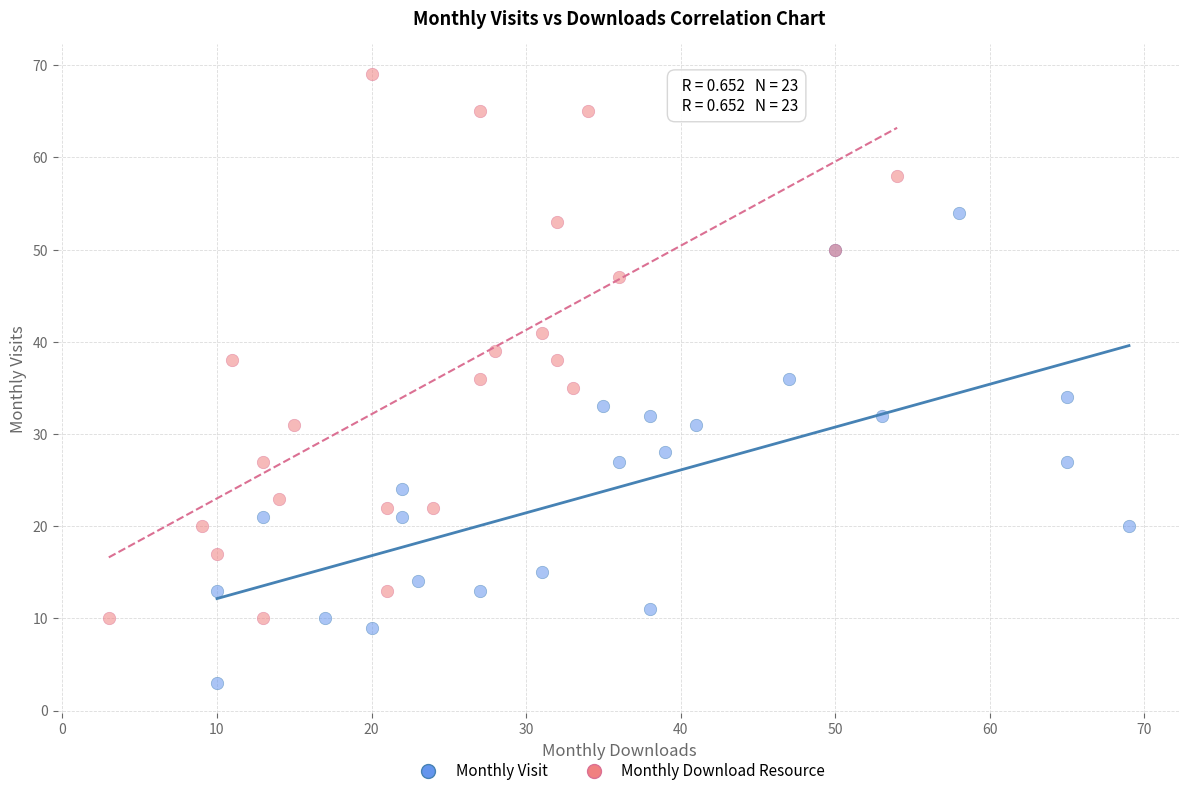

Which series has the widest spread of Y values?

Monthly Download Resource